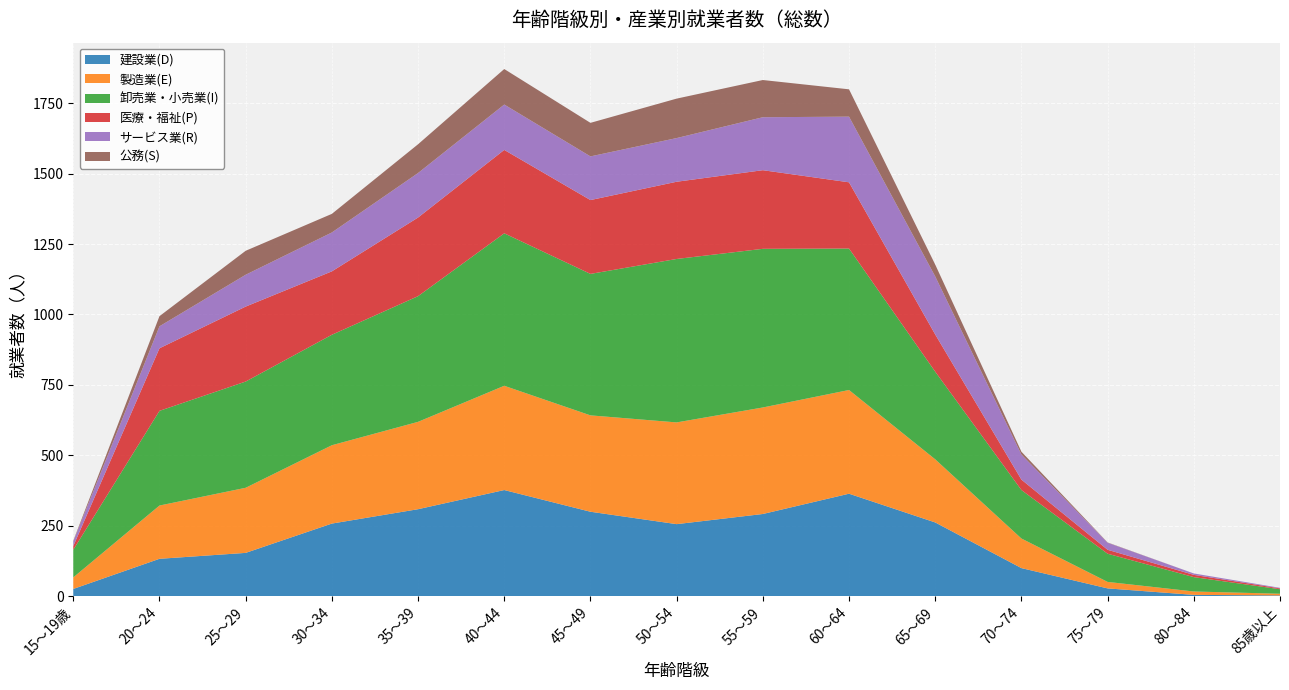

Reading left to right, transcribe all the data shown in this chart.

建設業(D): 15～19歳=26	20～24=133	25～29=154	30～34=258	35～39=309	40～44=377	45～49=300	50～54=256	55～59=292	60～64=364	65～69=262	70～74=100	75～79=28	80～84=5	85歳以上=3
製造業(E): 15～19歳=41	20～24=189	25～29=231	30～34=278	35～39=310	40～44=370	45～49=342	50～54=361	55～59=378	60～64=368	65～69=224	70～74=105	75～79=23	80～84=12	85歳以上=6
卸売業・小売業(I): 15～19歳=98	20～24=336	25～29=377	30～34=392	35～39=446	40～44=541	45～49=502	50～54=580	55～59=563	60～64=502	65～69=311	70～74=172	75～79=100	80～84=51	85歳以上=16
医療・福祉(P): 15～19歳=13	20～24=222	25～29=266	30～34=225	35～39=279	40～44=296	45～49=262	50～54=274	55～59=279	60～64=235	65～69=132	70～74=37	75～79=14	80～84=8	85歳以上=3
サービス業(R): 15～19歳=17	20～24=78	25～29=113	30～34=138	35～39=158	40～44=161	45～49=155	50～54=155	55～59=188	60～64=233	65～69=206	70～74=89	75～79=25	80～84=5	85歳以上=2
公務(S): 15～19歳=2	20～24=36	25～29=85	30～34=66	35～39=102	40～44=126	45～49=119	50～54=140	55～59=132	60～64=97	65～69=42	70～74=10	75～79=1	80～84=0	85歳以上=0